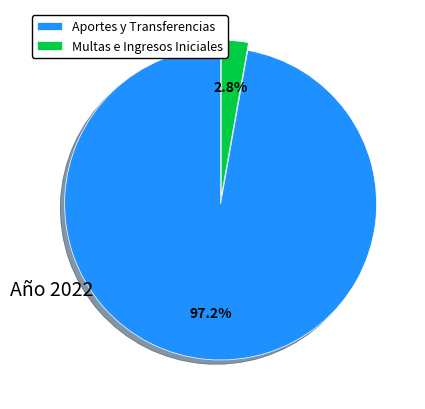

Rank the categories by value from lowest to highest.

Multas e Ingresos Iniciales, Aportes y Transferencias